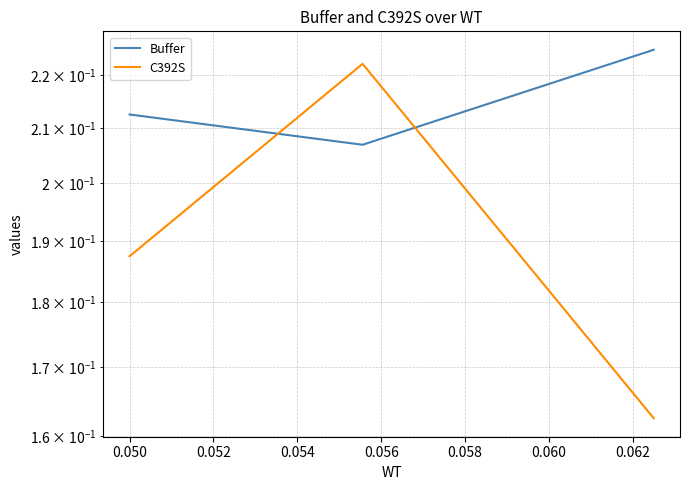

What is the maximum value for Buffer?

0.2